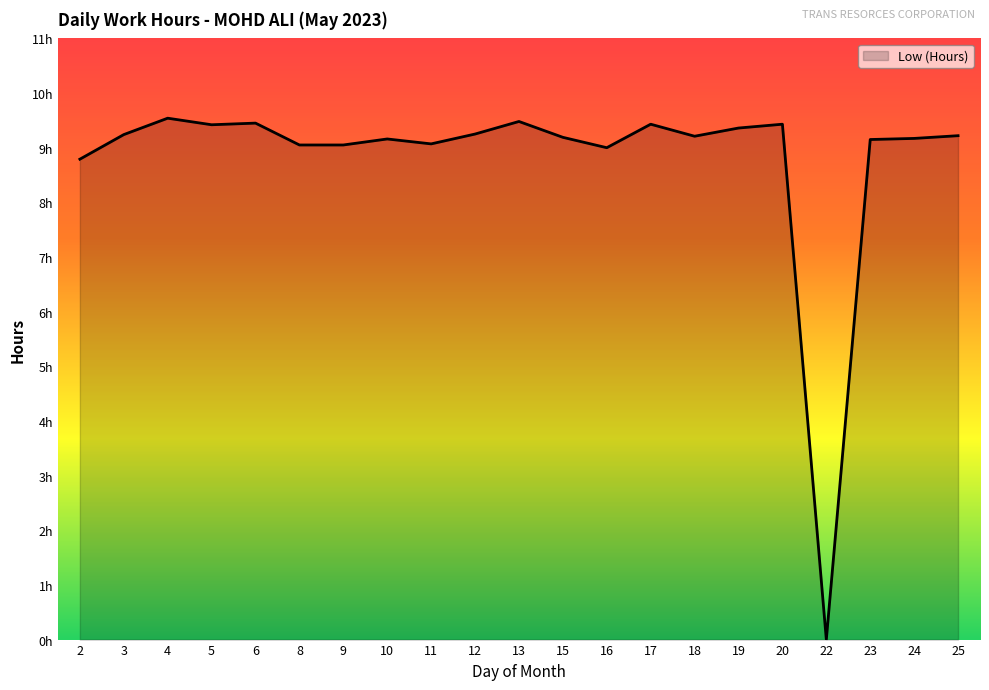

Reading left to right, extract all data points from this chart.

8.8	9.2	9.5	9.4	9.4	9.1	9.1	9.2	9.1	9.2	9.5	9.2	9.0	9.4	9.2	9.4	9.4	0.0	9.2	9.2	9.2